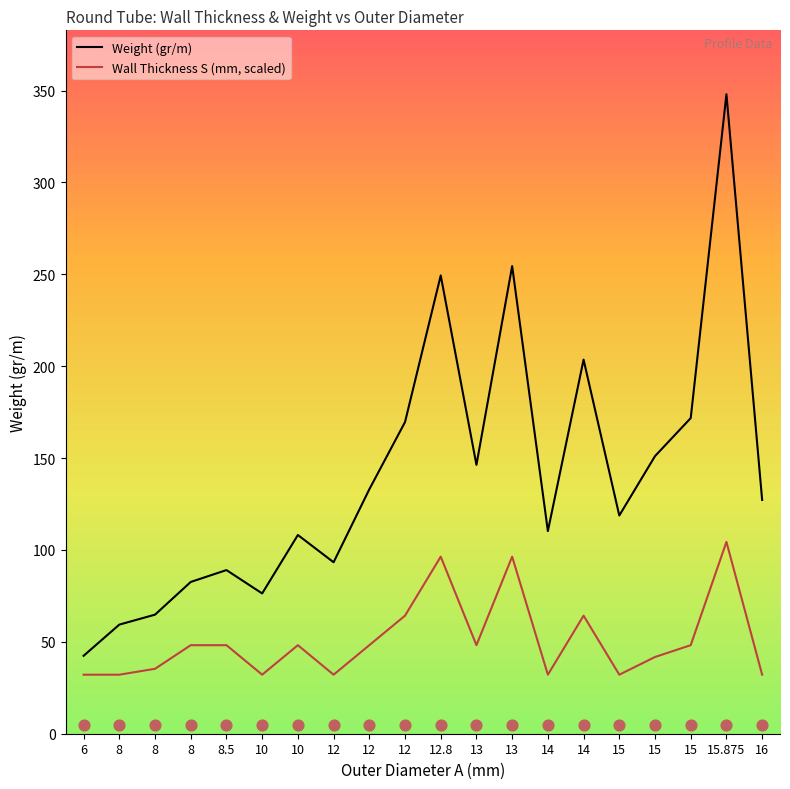

Which series reaches the minimum Y coordinate?

Wall Thickness S (mm, scaled)